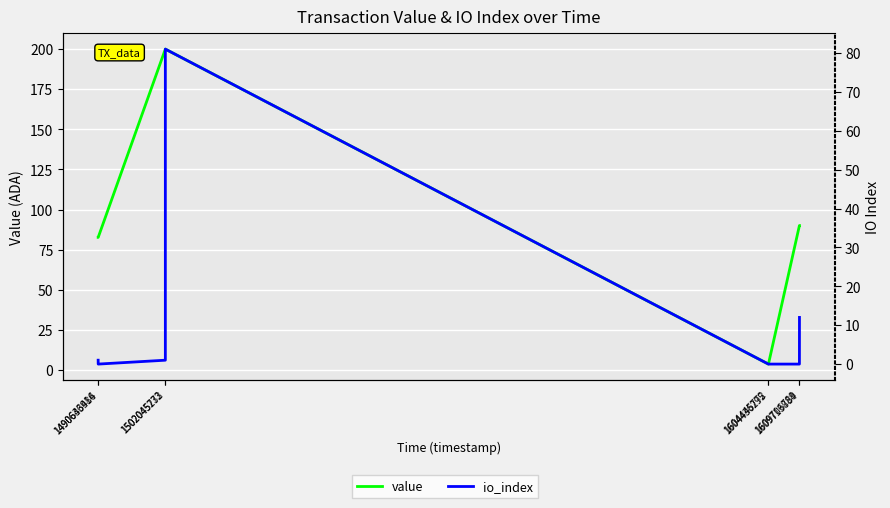

Reading left to right, what are all the values shown in this chart?

value: 1490636486=82.6	1490643914=82.6	1502045232=200.0	1502045773=200.0	1604436295=3.6	1604445772=3.6	1609706789=90.0	1609713884=90.0
io_index: 1490636486=1.0	1490643914=0.0	1502045232=1.0	1502045773=81.0	1604436295=0.0	1604445772=0.0	1609706789=0.0	1609713884=12.0